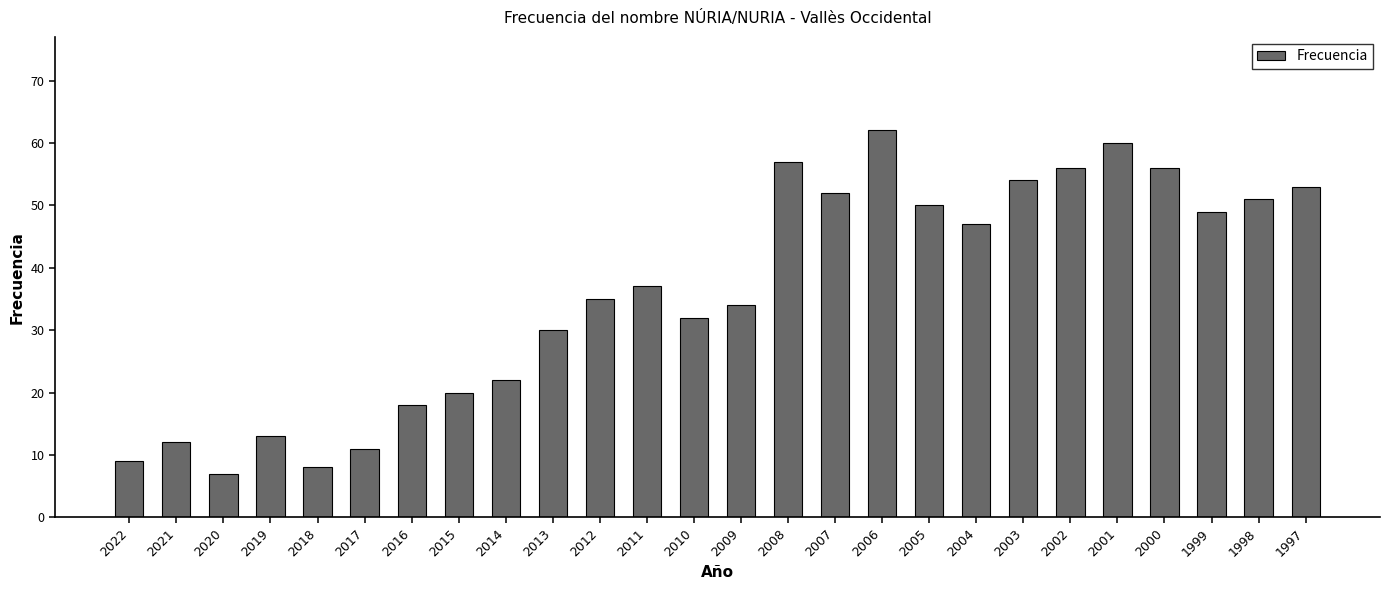

How many series are shown in this chart?

1